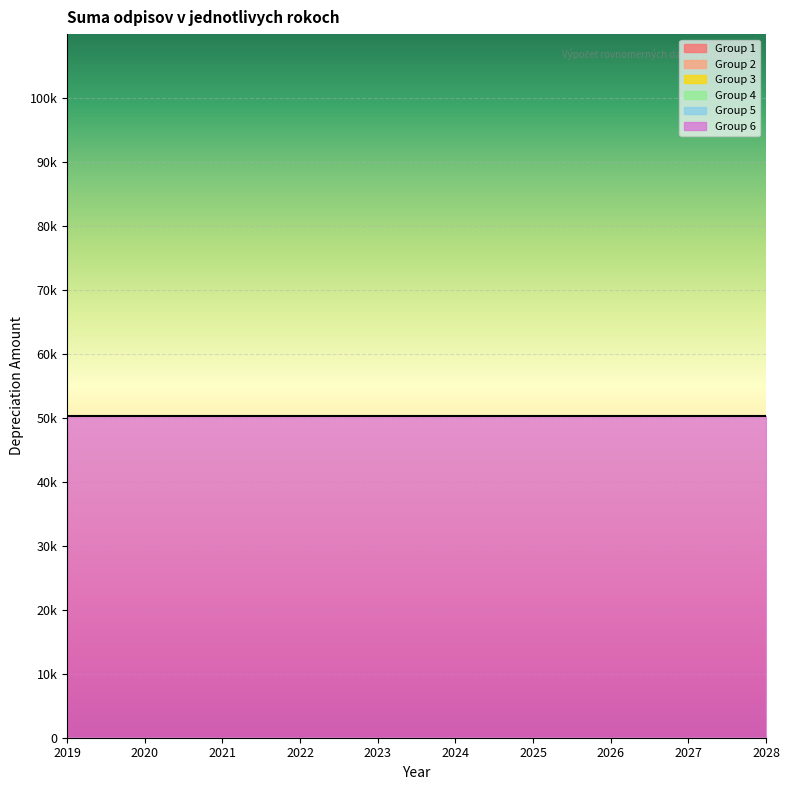

Between 2020 and 2023, which series saw the biggest shift?

Group 1